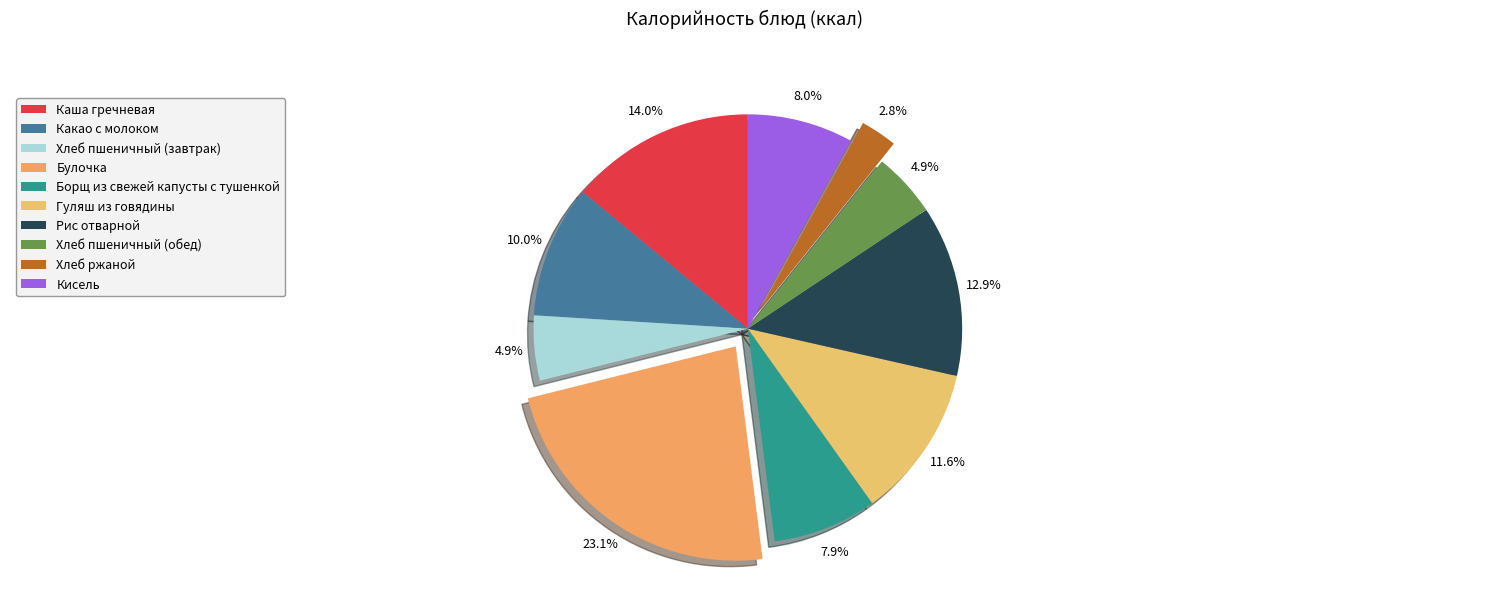

What percentage is the Какао с молоком slice, to the nearest percent?

10%